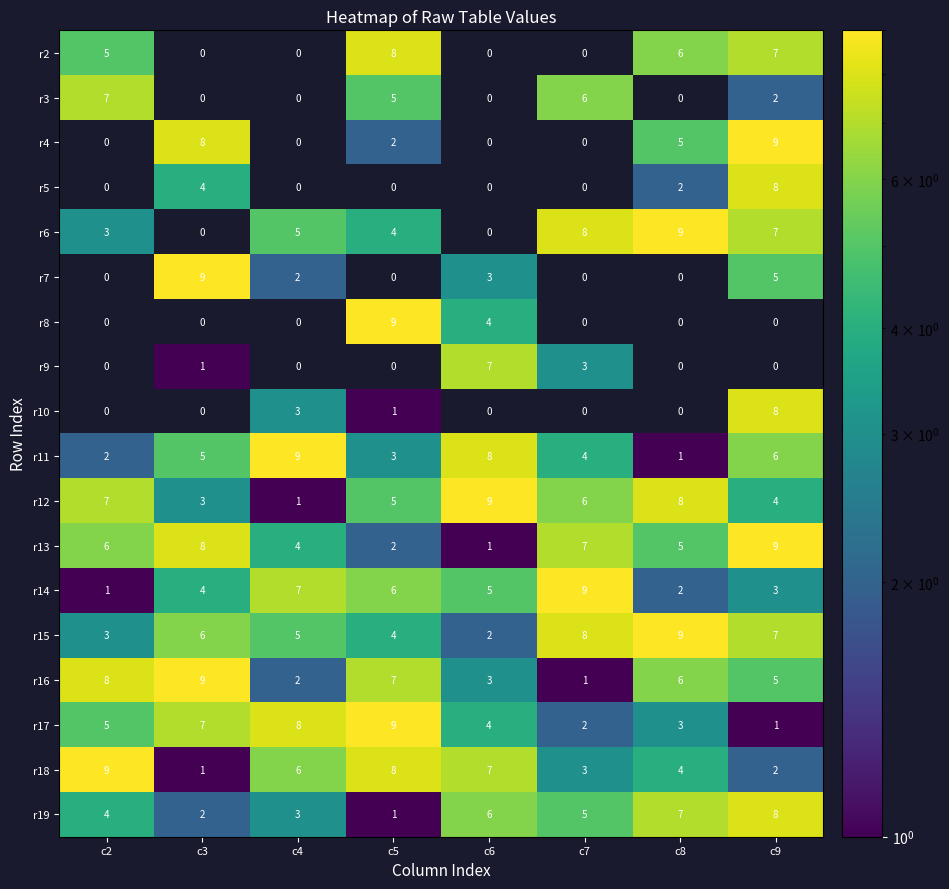

The r16 series shows 6 at c8. True or false?

True